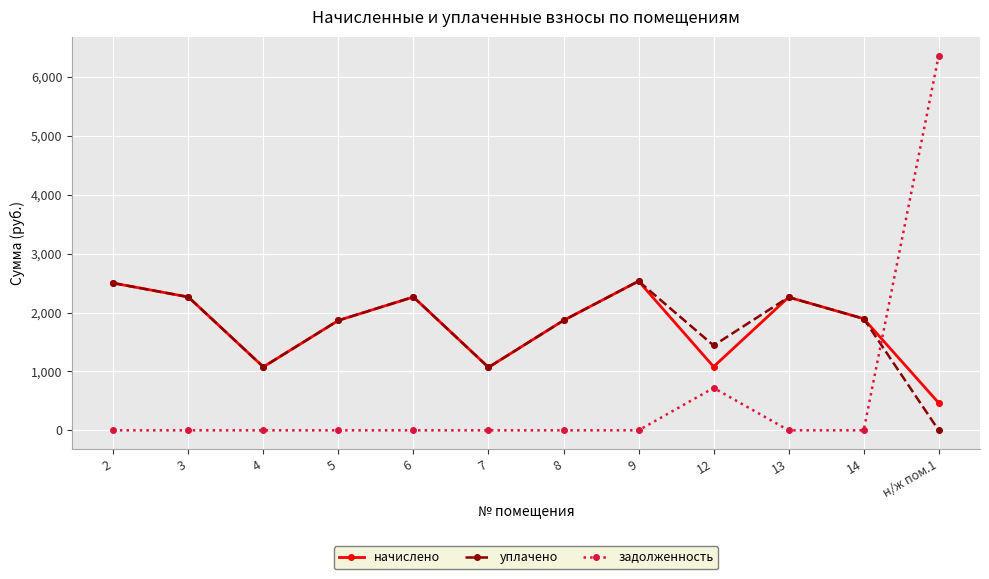

What is the difference between the задолженность values at 8 and 12?

720.2